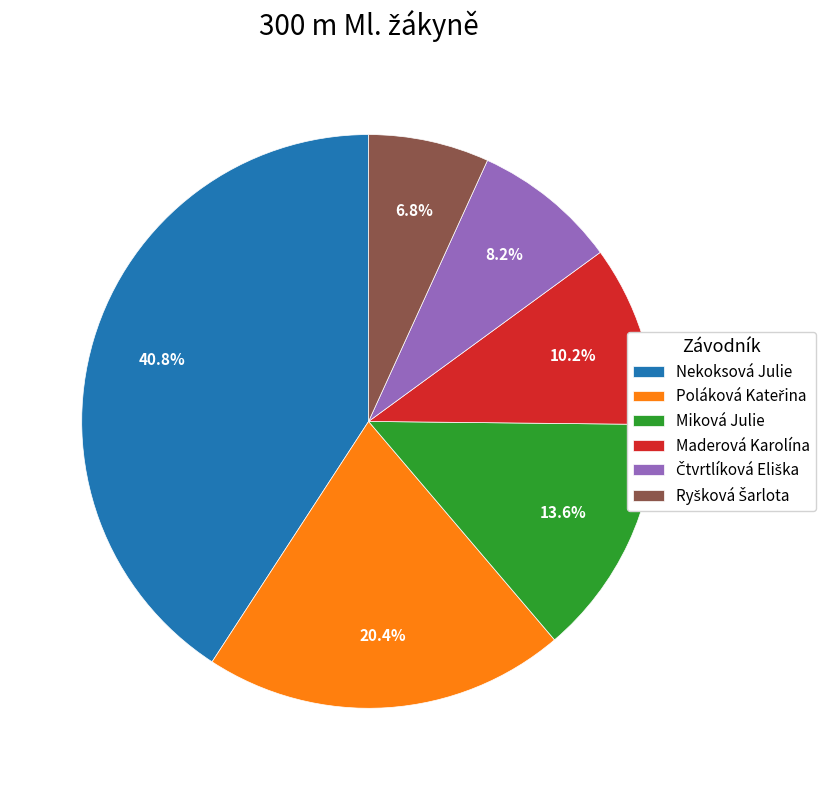

To the nearest percent, what is the average slice percentage?

17%